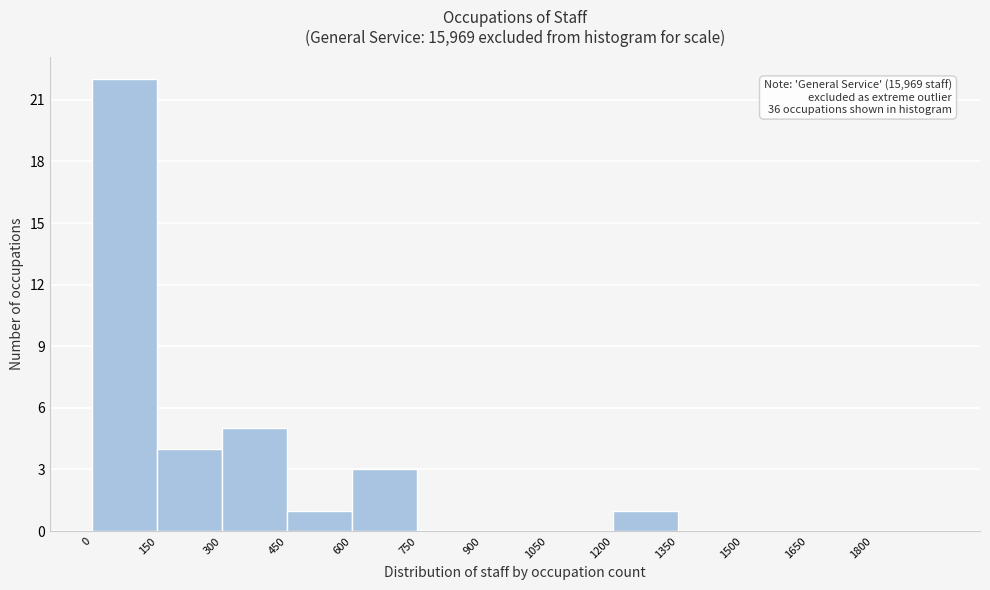

Which range on the x-axis has the tallest bar?

0 to 150